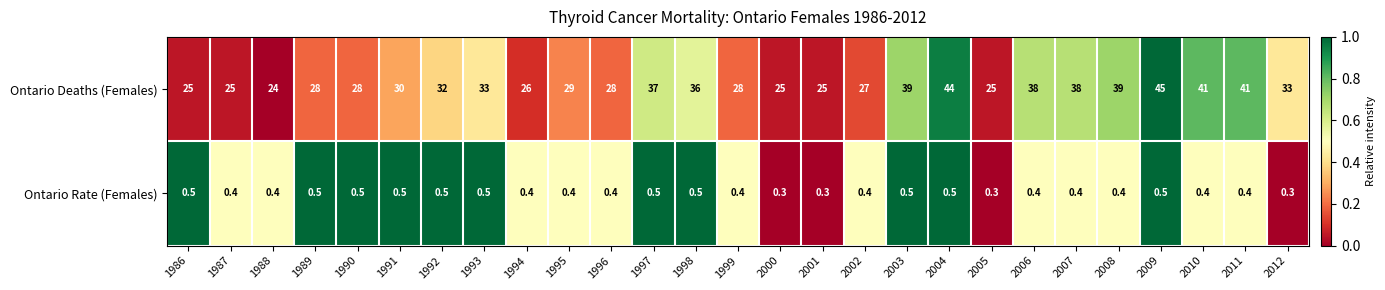

True or false: Ontario Rate (Females) has a value of 0.5 at 1989.

True